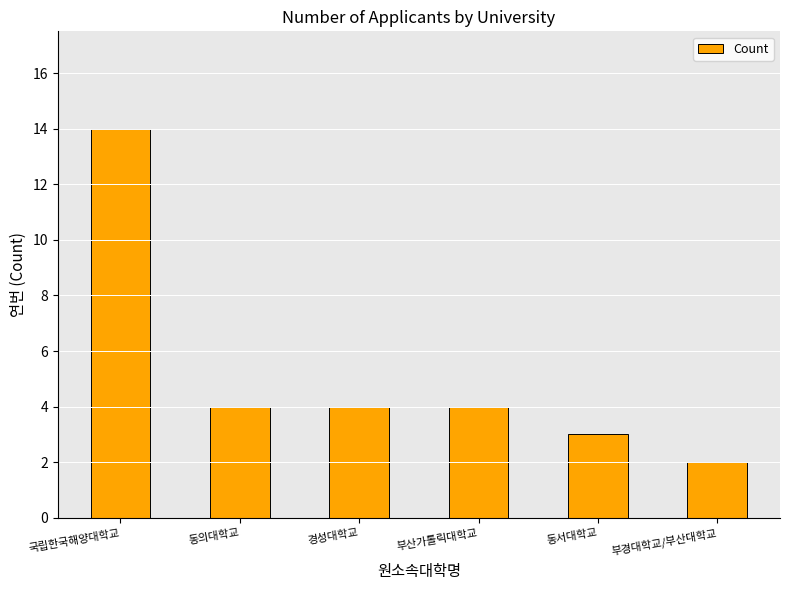

What is the greatest value displayed?

14